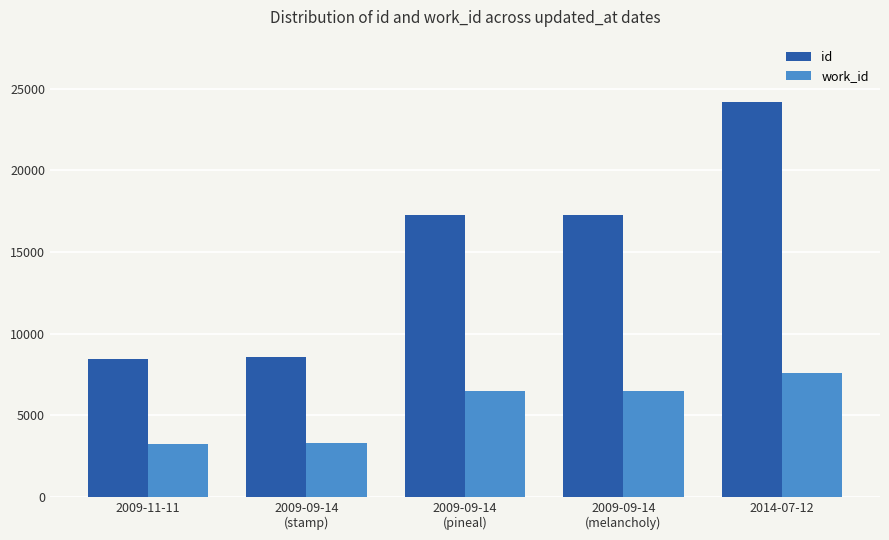

At which label does id reach its peak?

2014-07-12